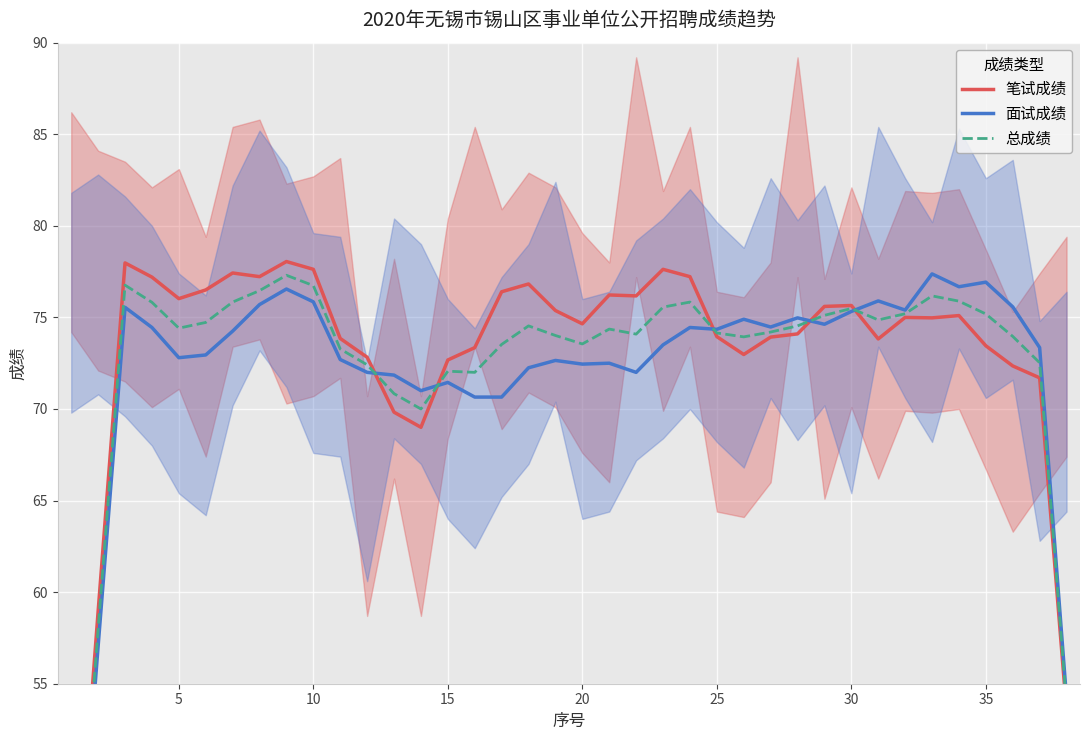

True or false: 总成绩 and 面试成绩 cross at least once.

True